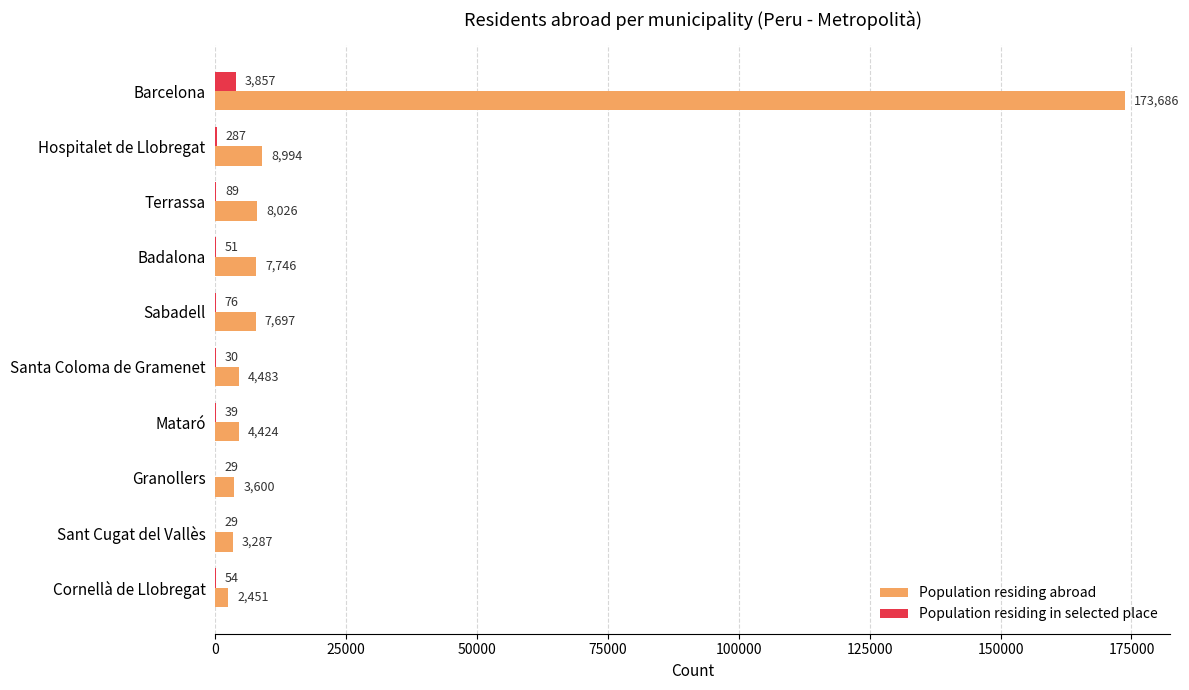

What is the sum of all Population residing abroad values?

224394